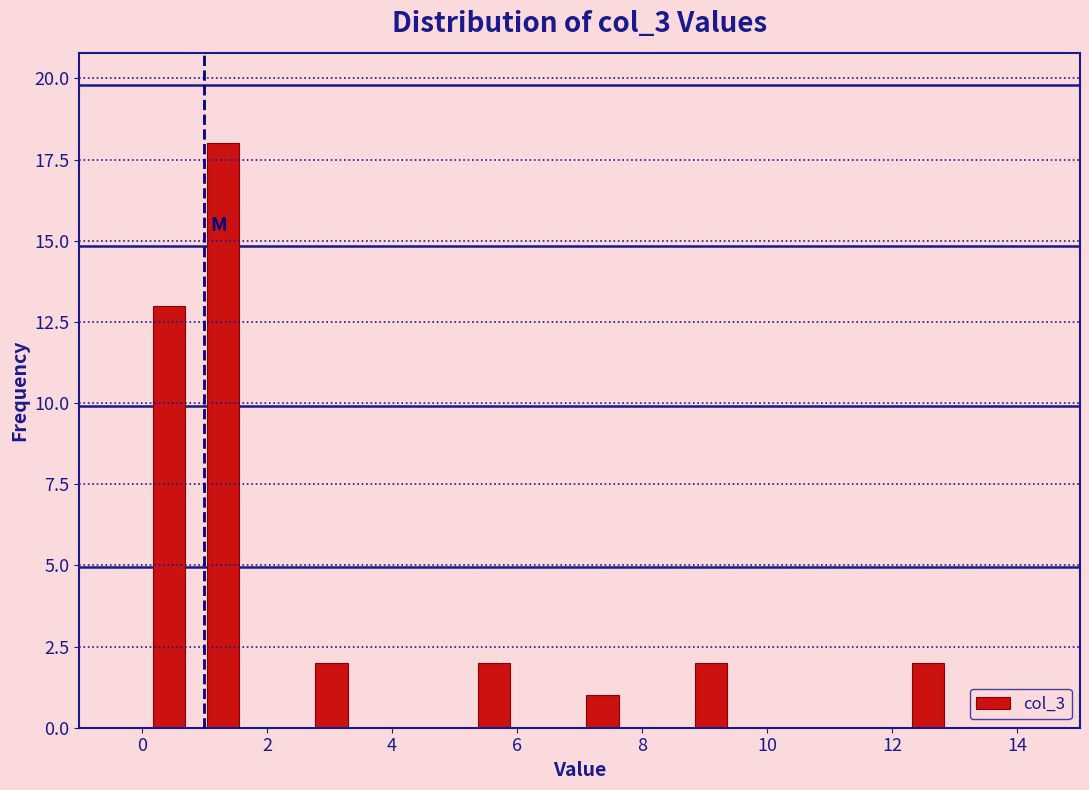

What is the height of the bar covering 8.6 to 9.6 on the x-axis? Neither the bar edges nor the heights are printed on the chart, so give them approximately, as read against the axes.

2